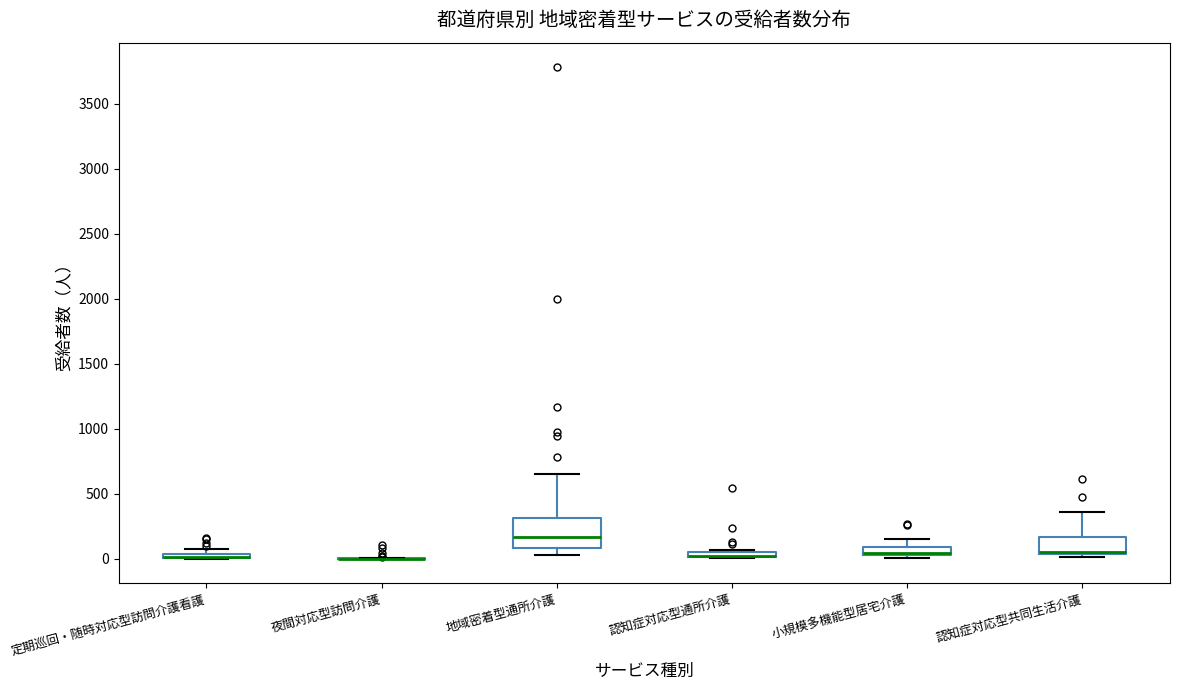

Where is the upper edge of the box for 小規模多機能型居宅介護 on the y-axis? The values are not printed on the chart, so give them approximately, as read against the axis.

100